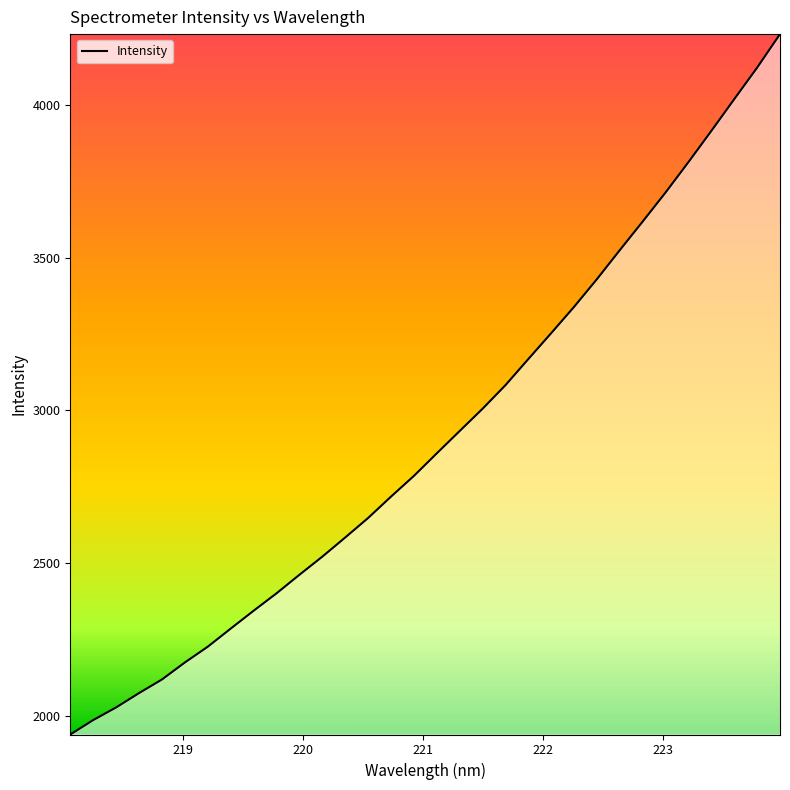

What is the difference between the maximum and minimum values?

2292.6